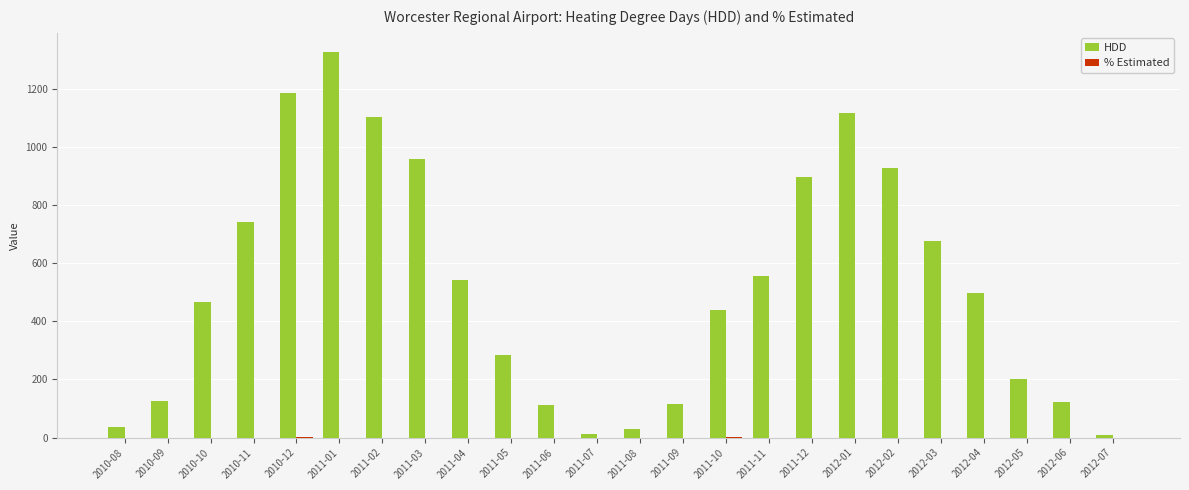

At which category does the chart reach its peak across all series?

2011-01